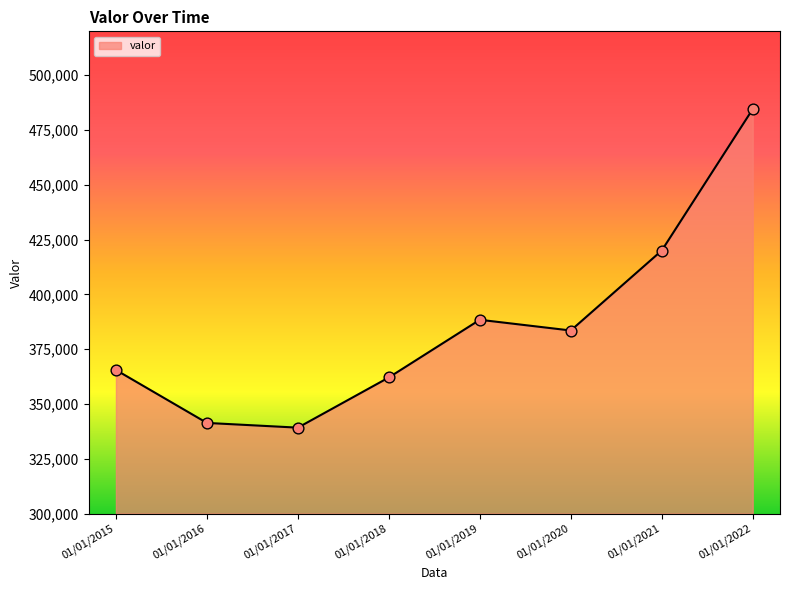

Approximately how many times larger is the value at 01/01/2022 compared to 01/01/2021?

1.2